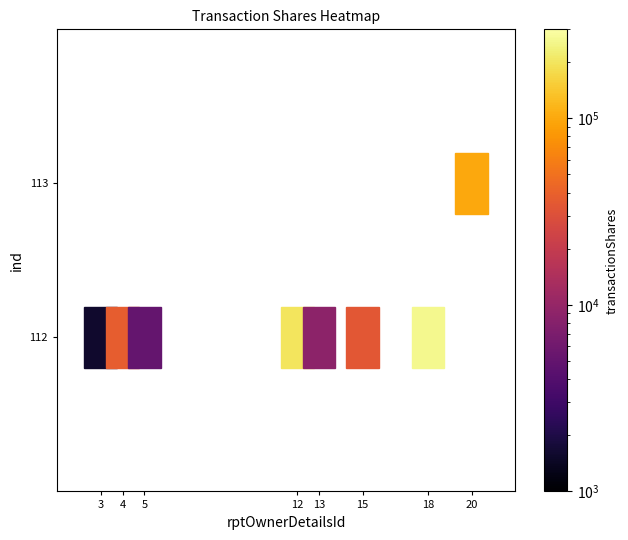

True or false: the data shows 8729 at 112_13.

True